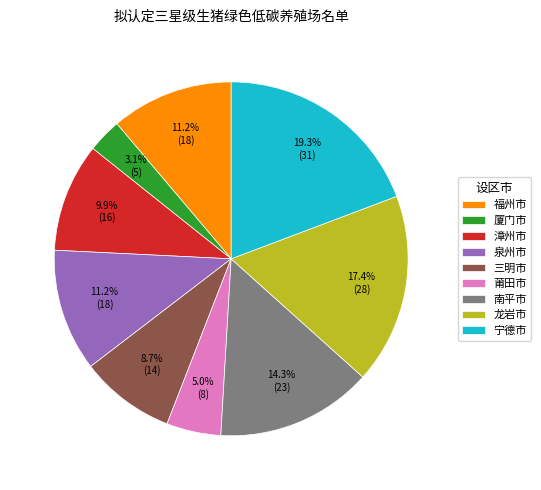

Which category has the smallest portion of the pie?

厦门市